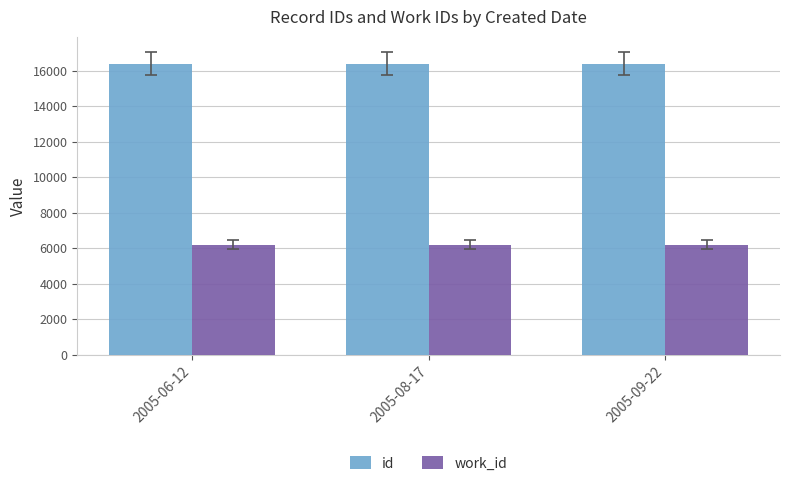

True or false: id has a value of 16396 at 2005-06-12.

True